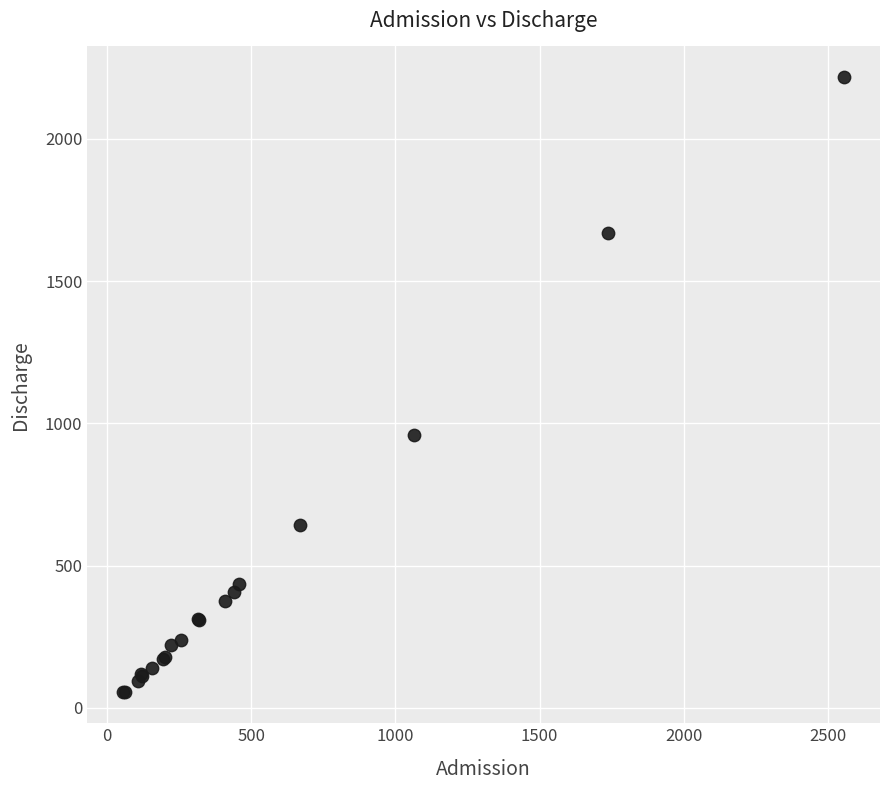

What Y value in the scatter plot is closest to 1135?

960